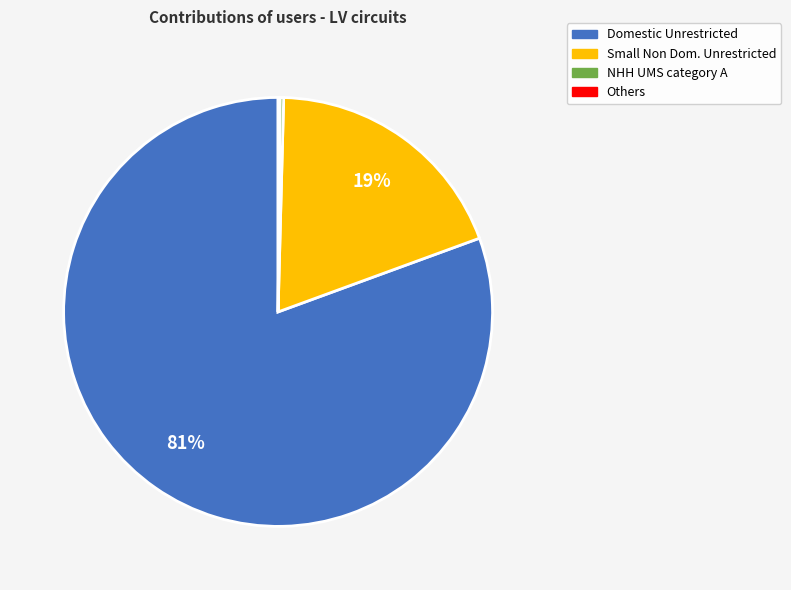

To the nearest percent, what is the average slice percentage?

25%